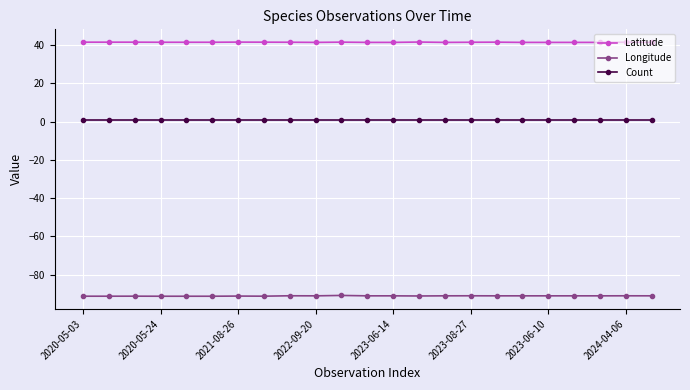

Rank the series by their maximum value, from highest to lowest.

Latitude, Count, Longitude